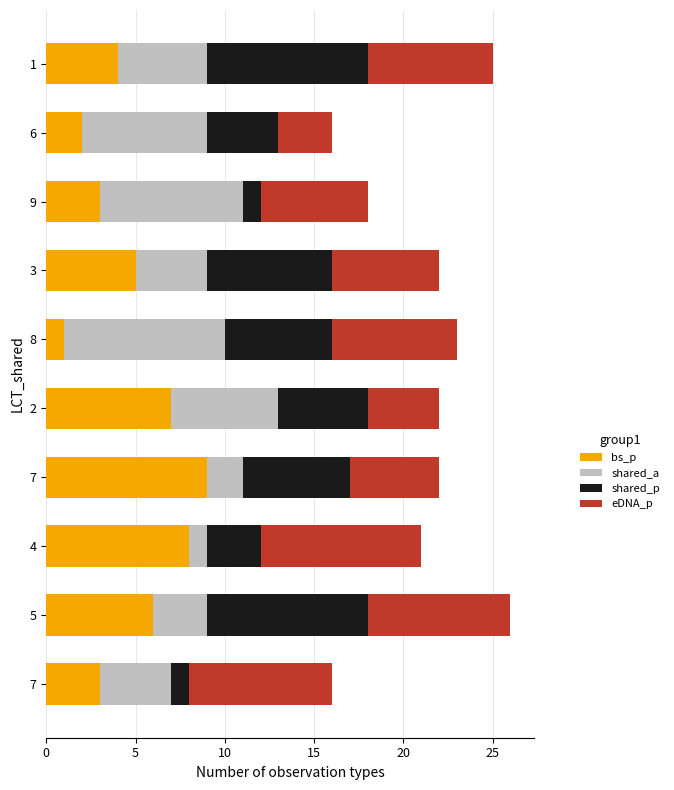

What are all the series names shown in the legend?

bs_p, shared_a, shared_p, eDNA_p